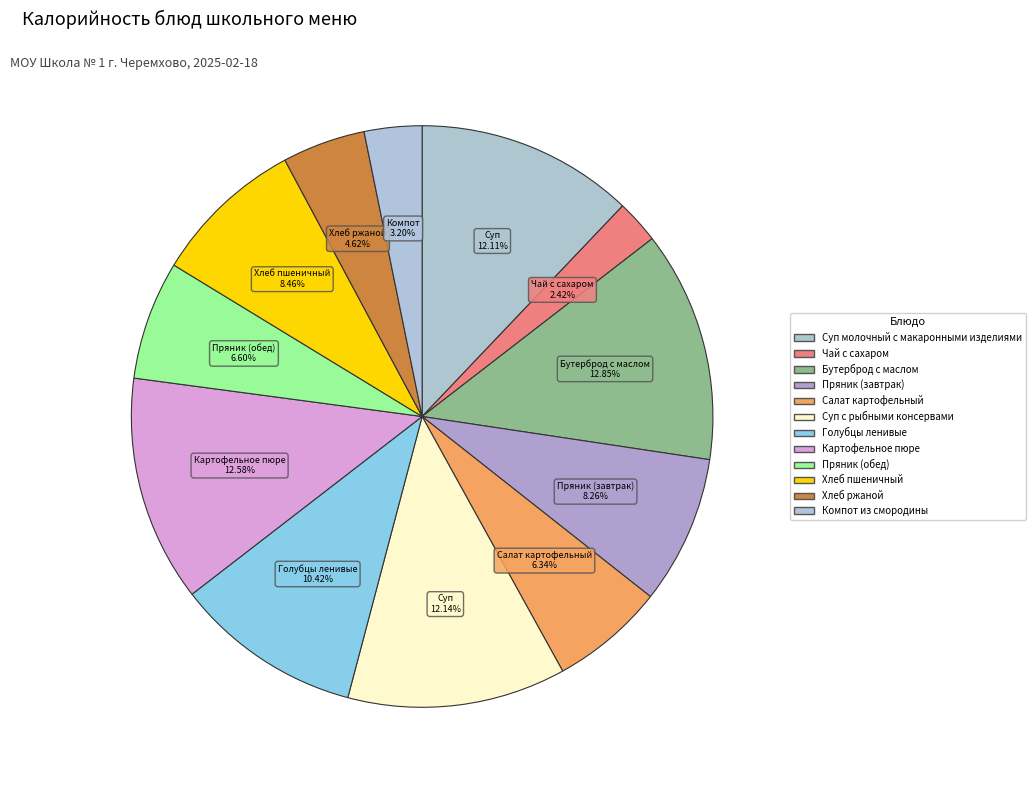

To the nearest percent, what portion does Суп молочный с макаронными изделиями represent?

12%